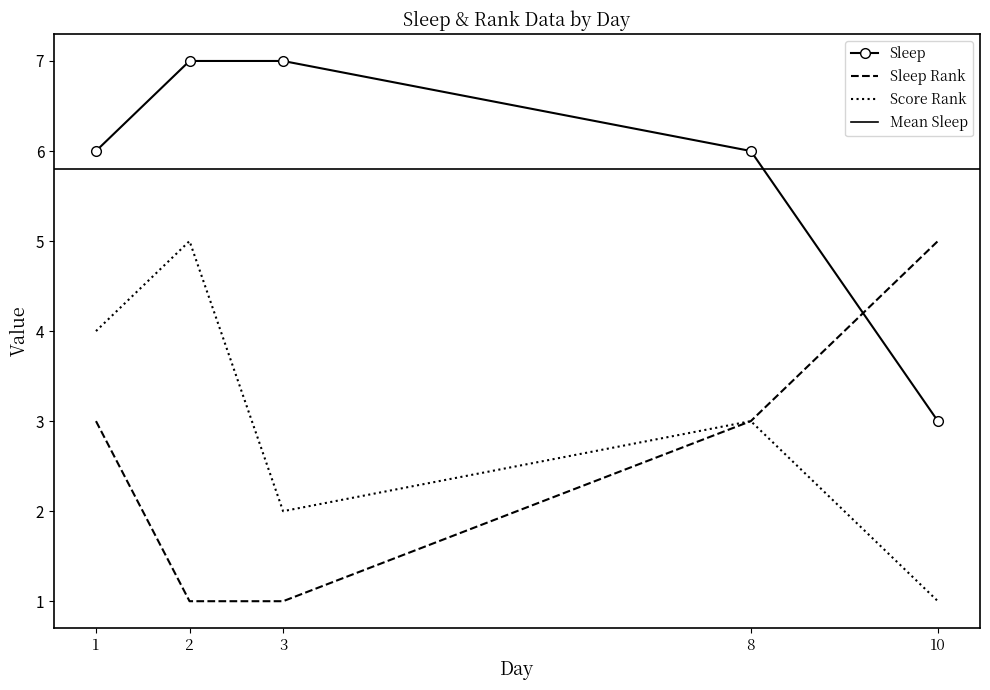

Is the value of Score Rank at 10 greater than the value of Sleep Rank at 8?

No